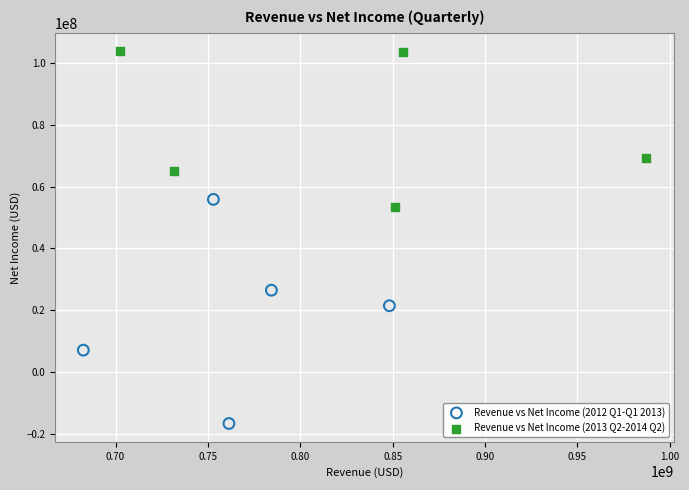

Which series has the largest Y range (max minus min)?

Revenue vs Net Income (2012 Q1-Q1 2013)